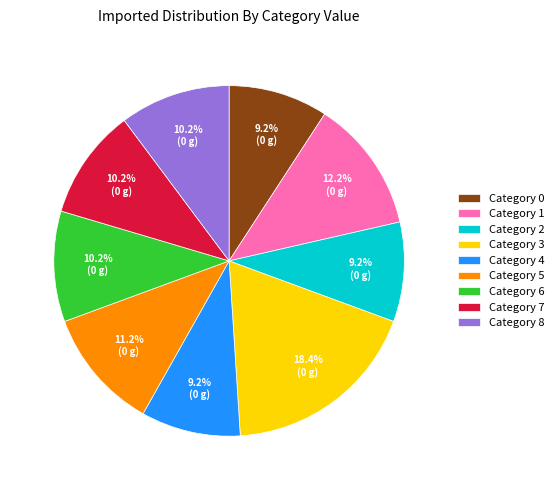

Is there any slice that represents more than half of the pie?

No